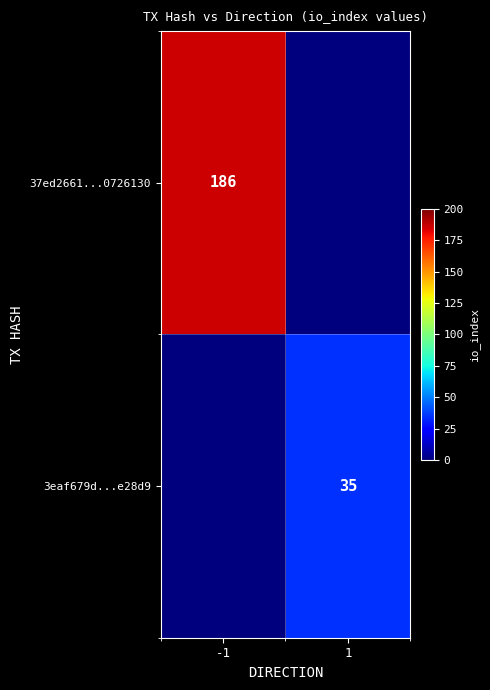

True or false: 37ed2661...0726130 has a value of 186 at -1.

True